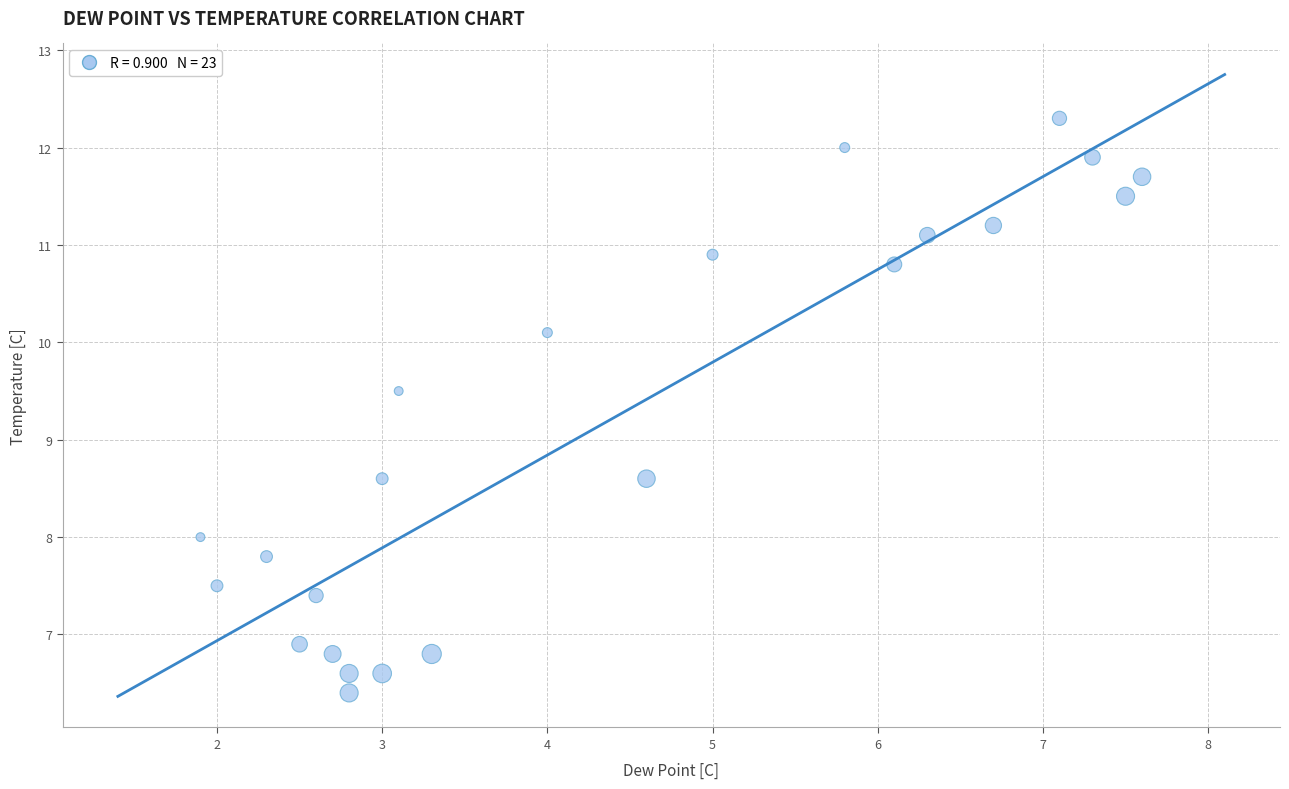

What is the range of Y values (max minus min)?

5.9